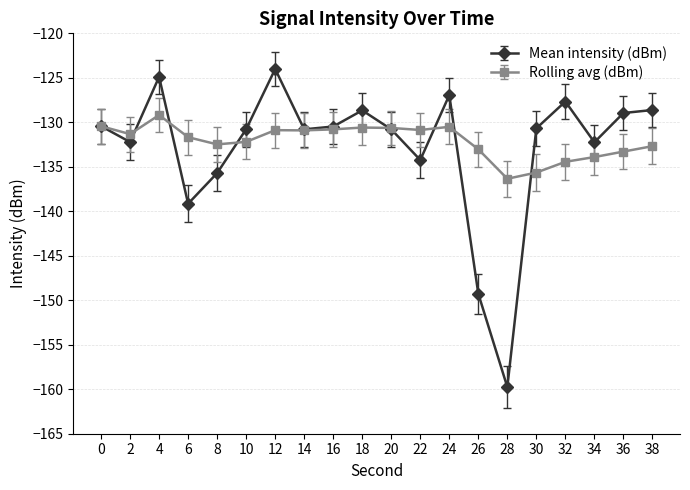

In Mean intensity (dBm), how many points are higher than both neighbors (excluding endpoints)?

5